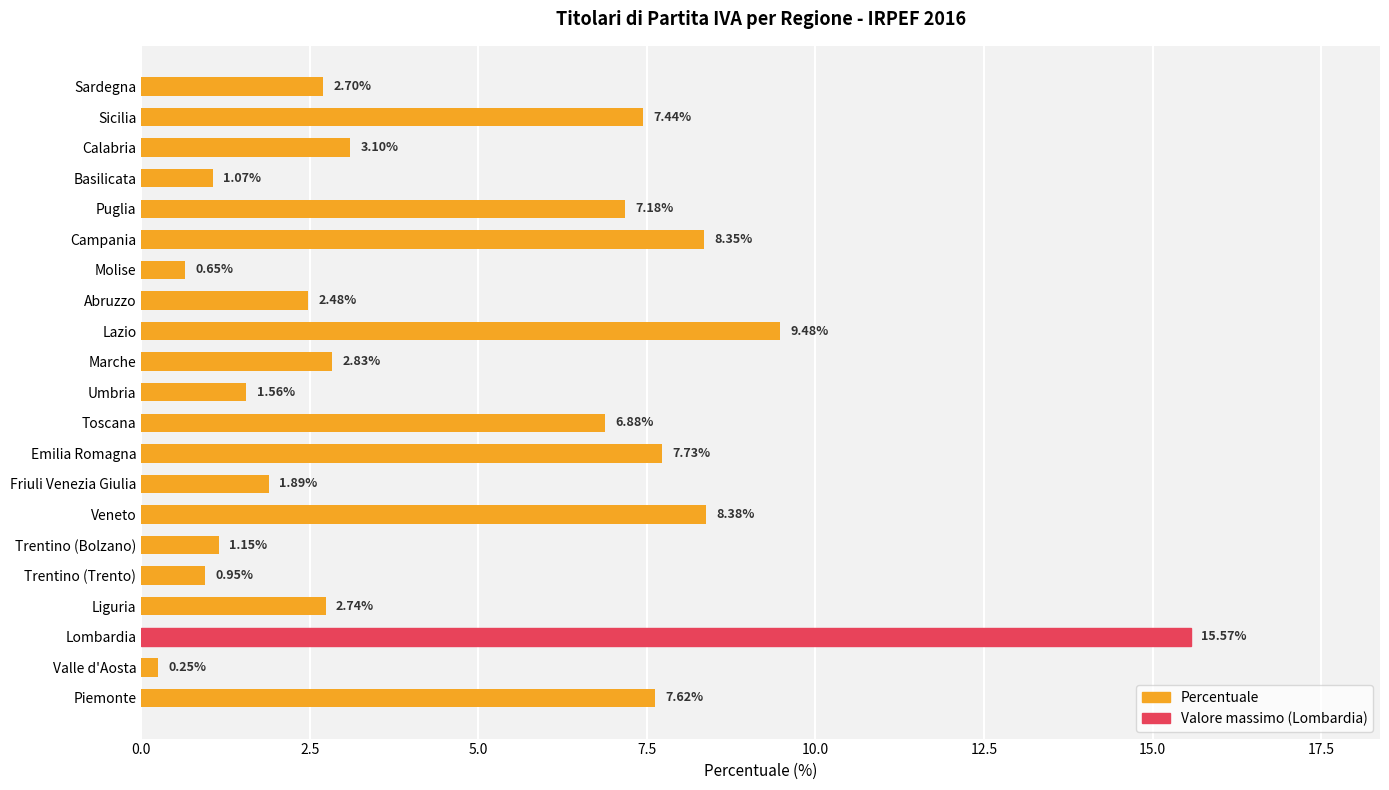

How many values exceed 2?

14